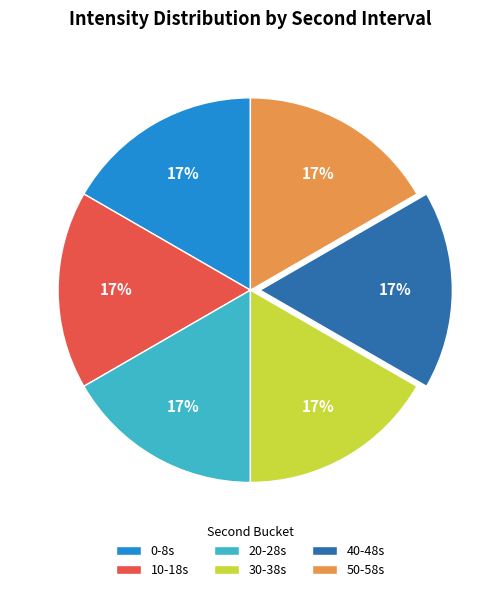

Combined, do 10-18s and 40-48s account for over 50%?

No